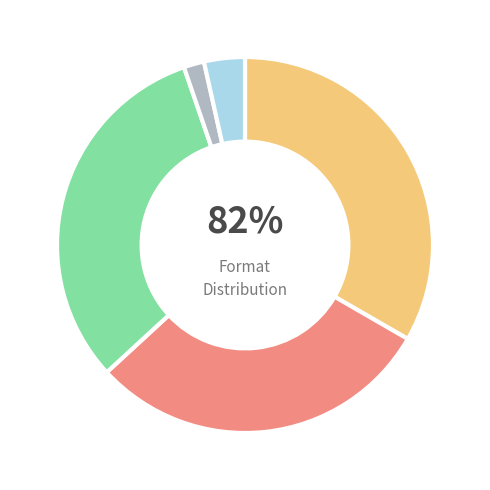

How many segments does this pie chart have?

5